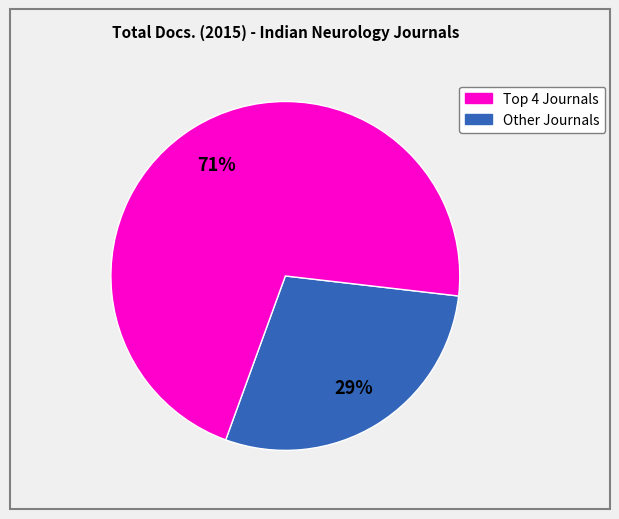

How many segments does this pie chart have?

2